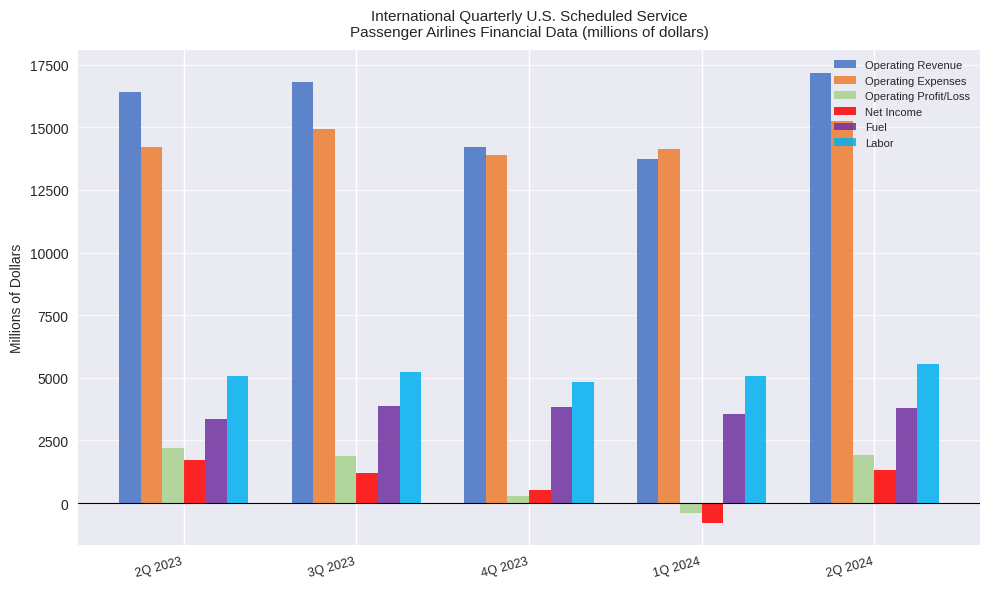

What is the difference between the maximum and second lowest values in the Fuel series?

326.0